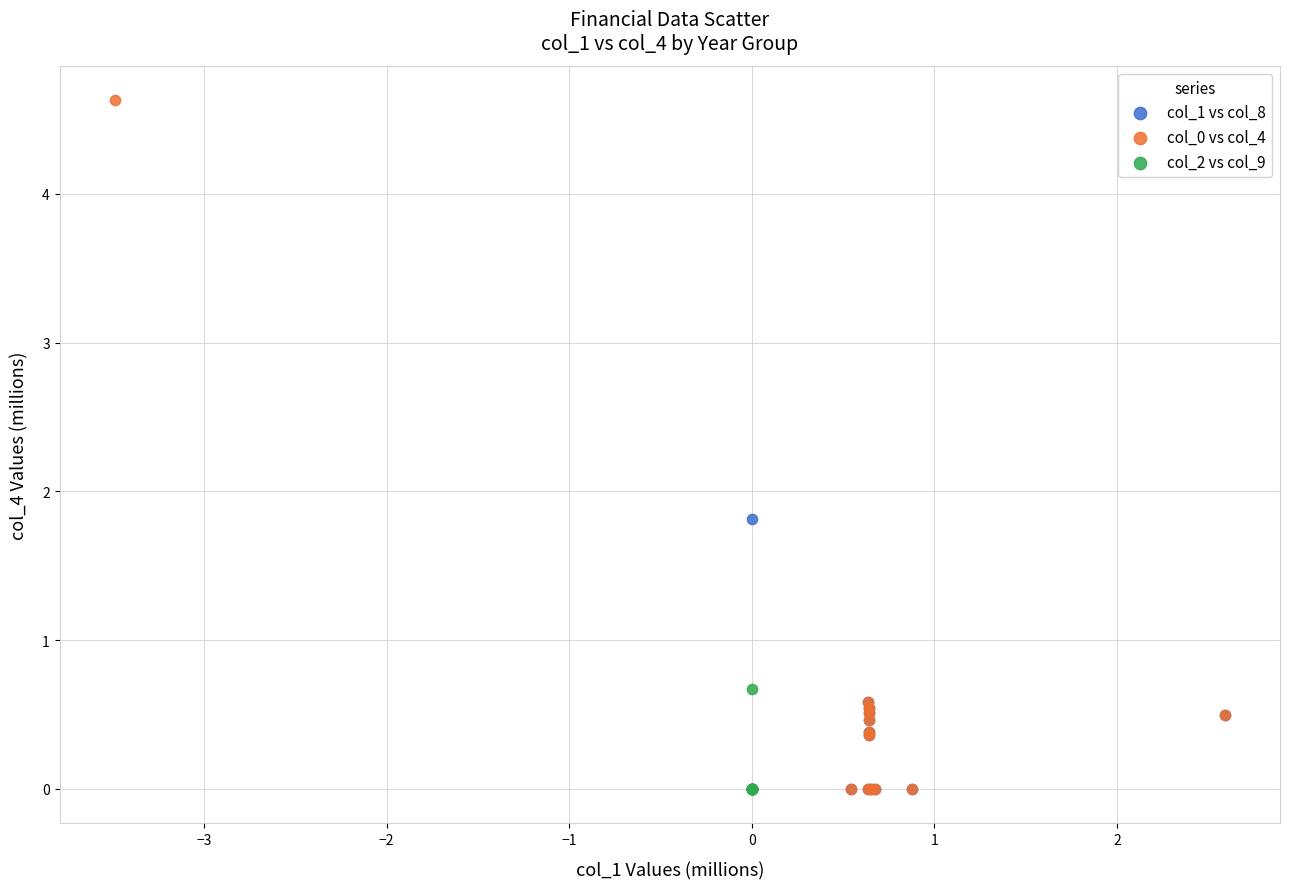

Which series has the largest Y range (max minus min)?

col_0 vs col_4